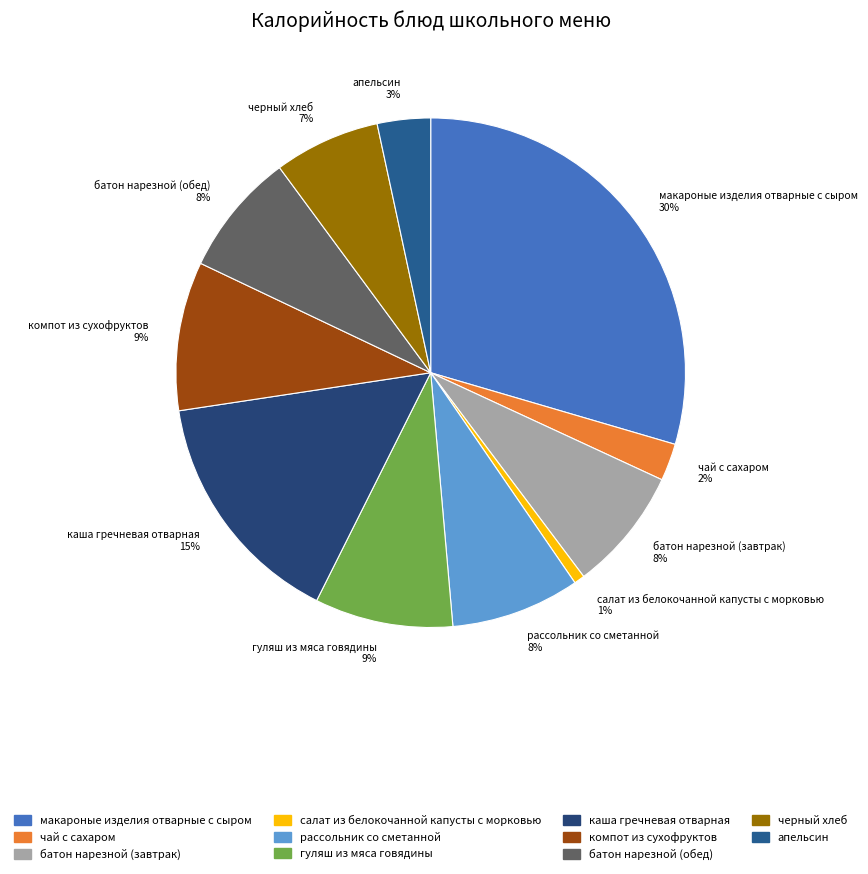

Approximately how many times larger is the value at гуляш из мяса говядины compared to черный хлеб?

1.3